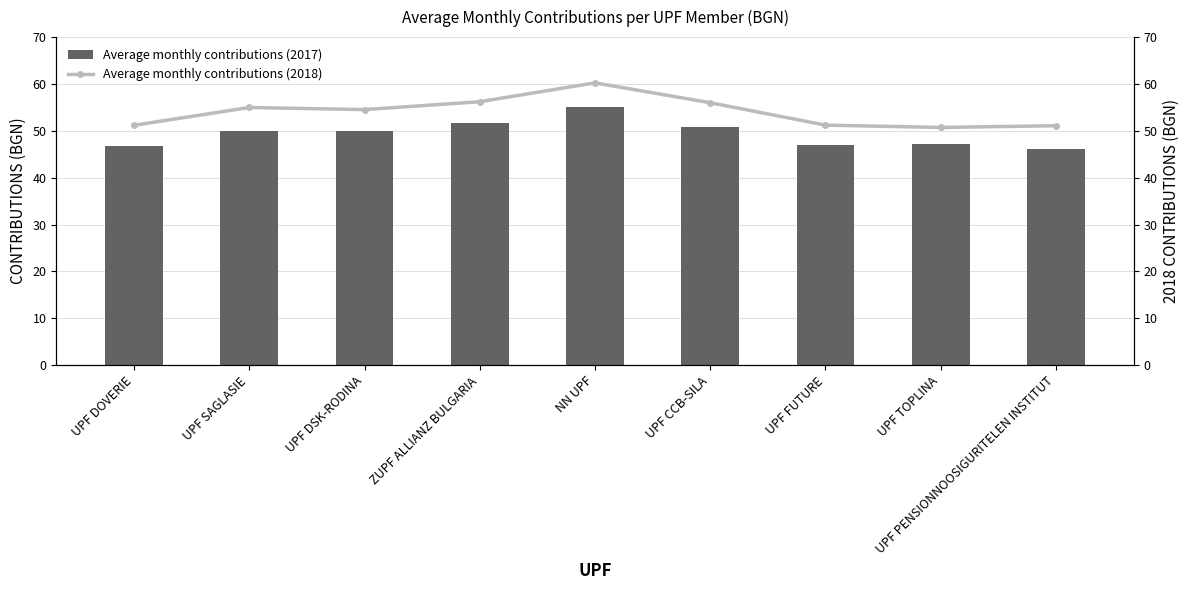

Between UPF FUTURE and UPF TOPLINA, which series saw the biggest shift?

Average monthly contributions (2018)